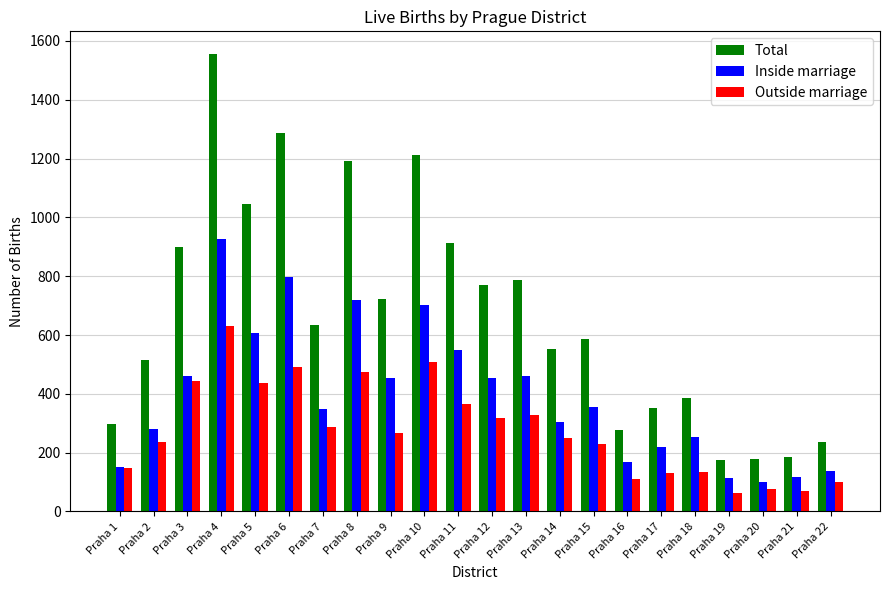

What value does the Inside marriage series have at Praha 19, to the nearest 50?

100